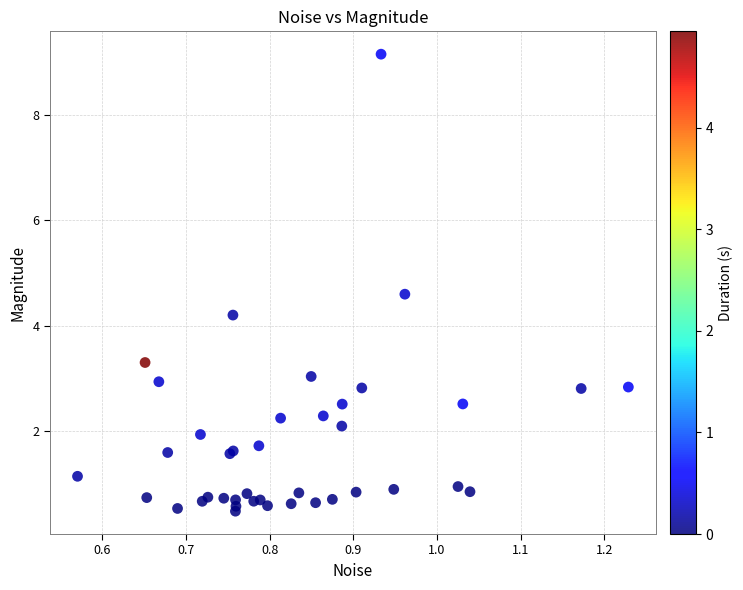

What Y value in the scatter plot is closest to 4?

4.2